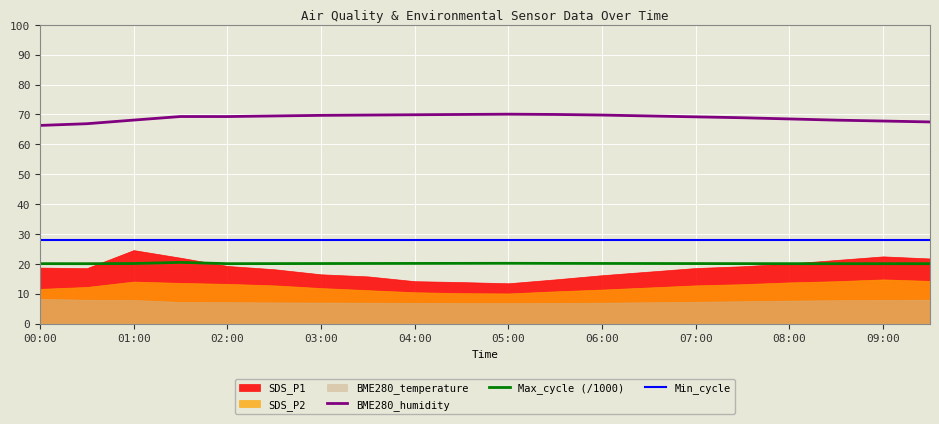

True or false: Min_cycle and Max_cycle (/1000) intersect in this chart.

False